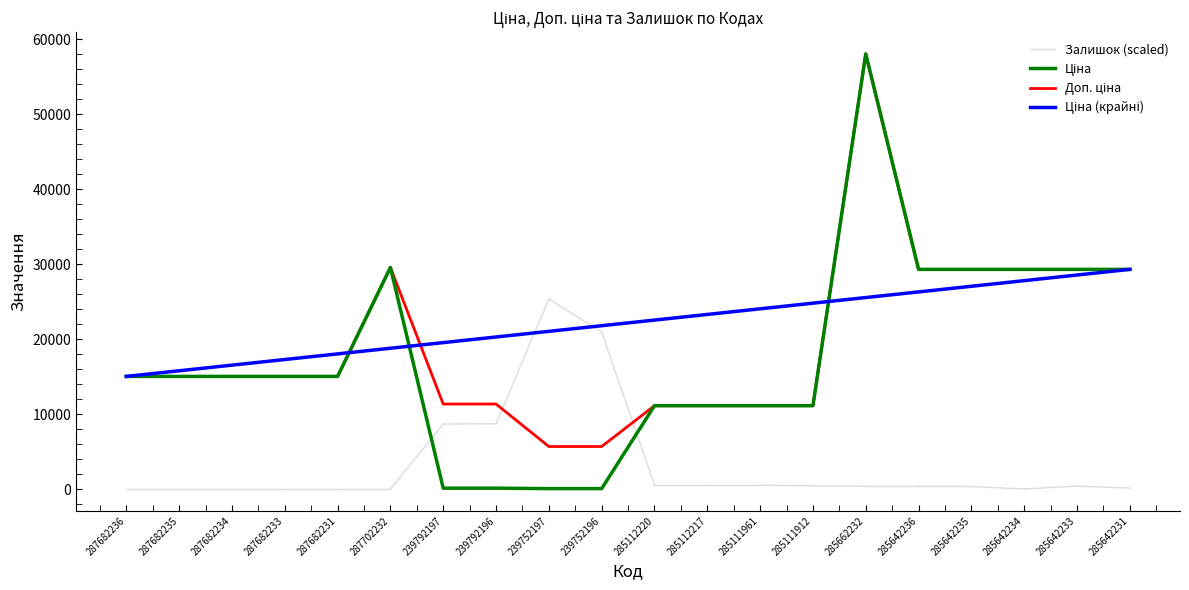

The Ціна series shows 66.9 at 239792196. True or false?

False